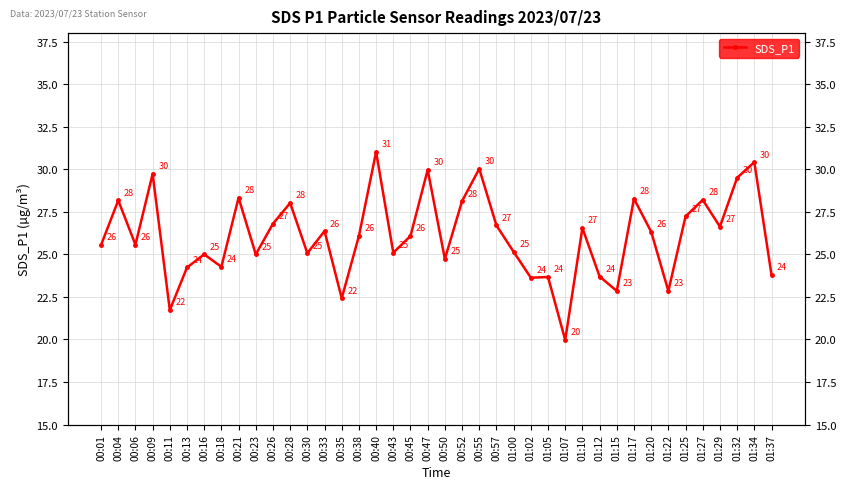

What is the smallest value displayed?

20.0